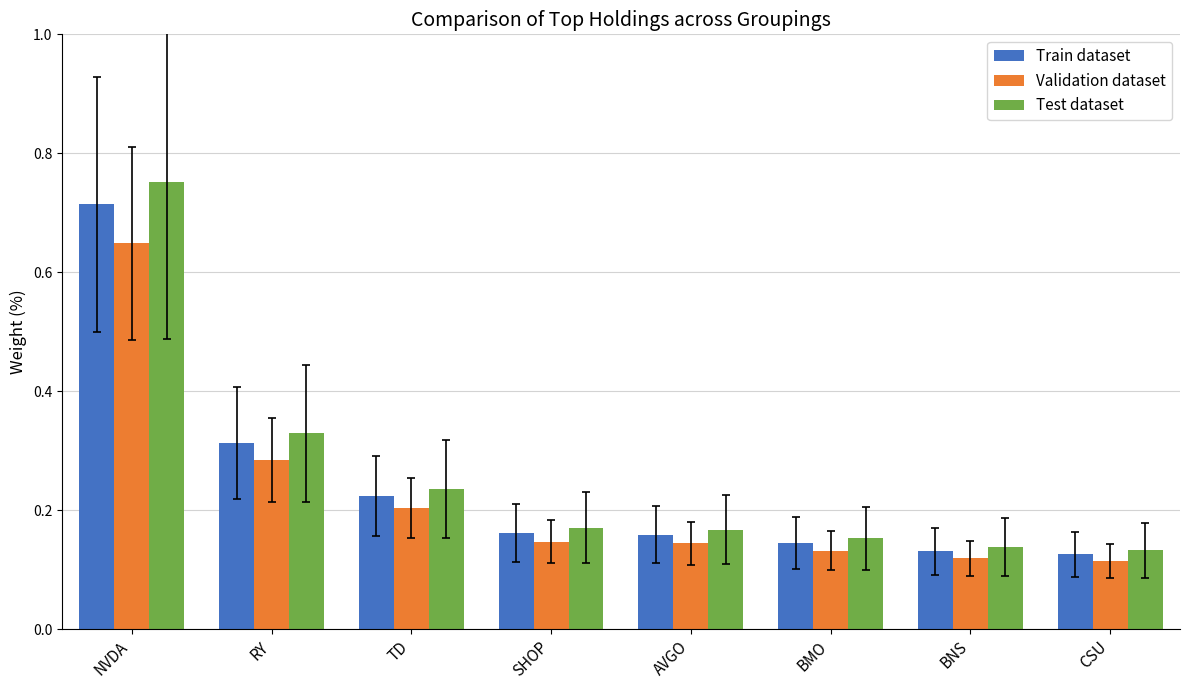

What is the sum of the Train dataset values at AVGO and NVDA?

0.9